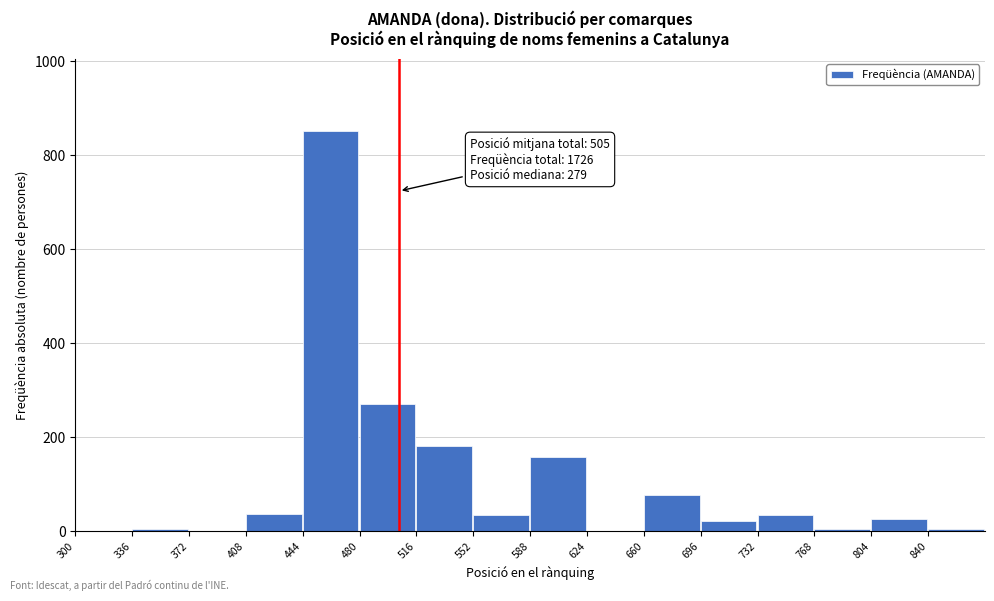

Which range on the x-axis has the tallest bar?

444 to 480